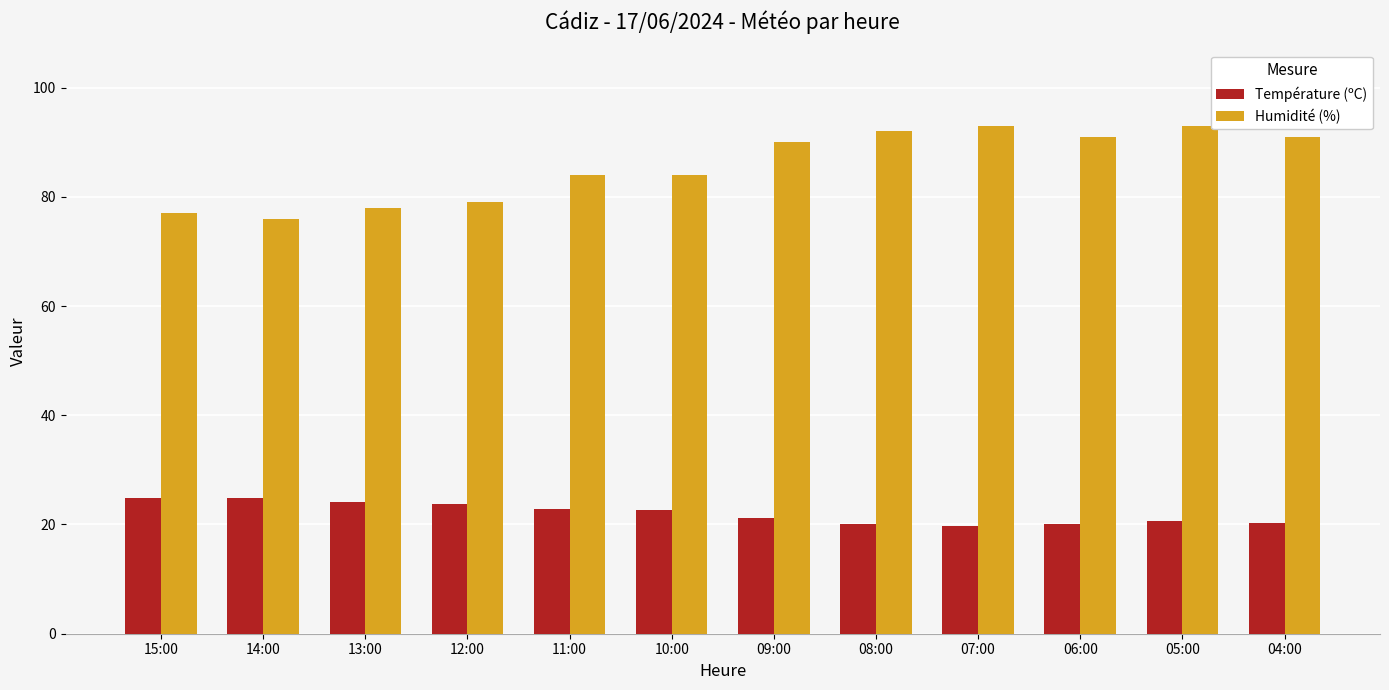

What is the lowest value of the Température (ºC) series?

19.8